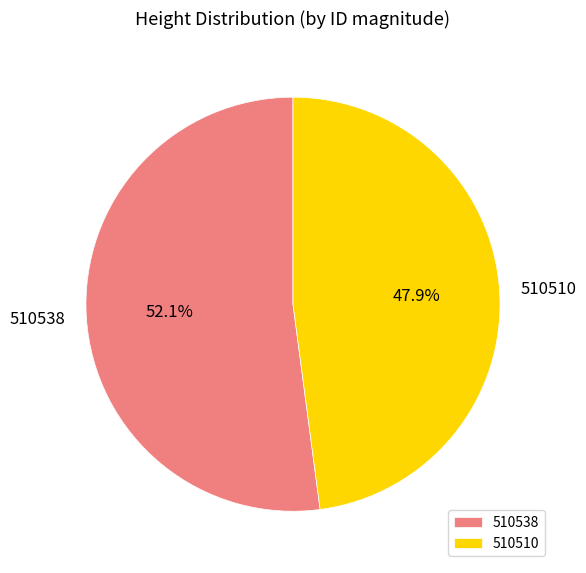

Between 510538 and 510510, which is larger?

510538